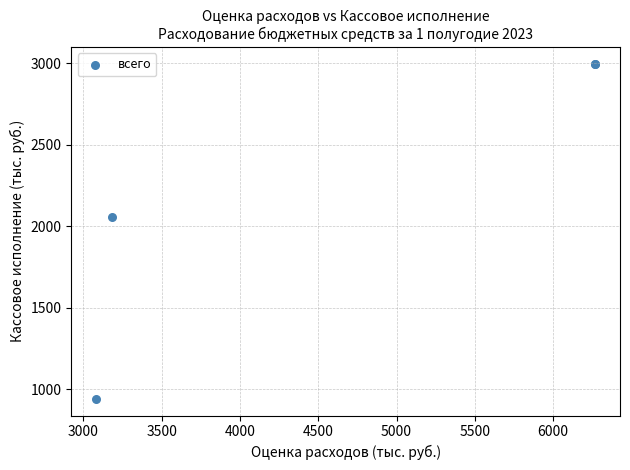

What Y value in the scatter plot is closest to 1968?

2055.0